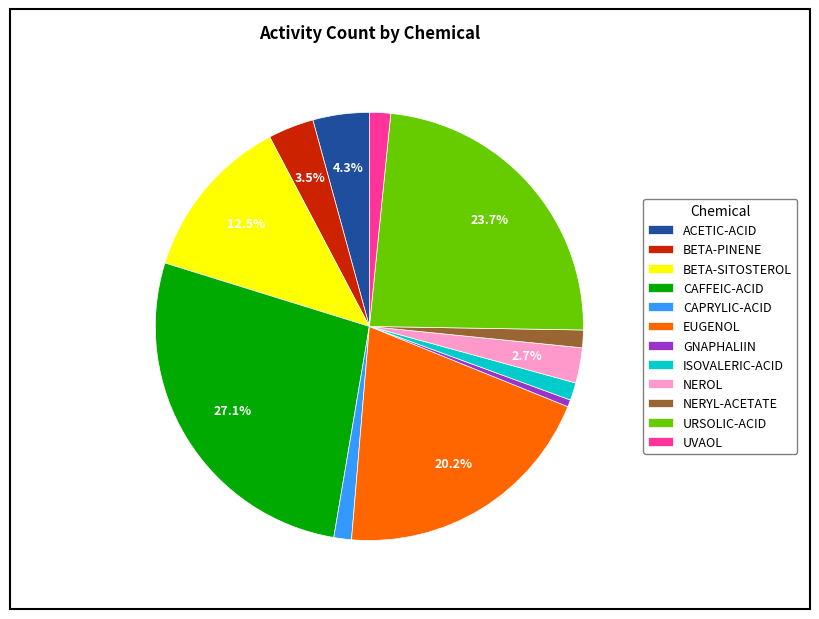

Which has a higher value, NEROL or UVAOL?

NEROL